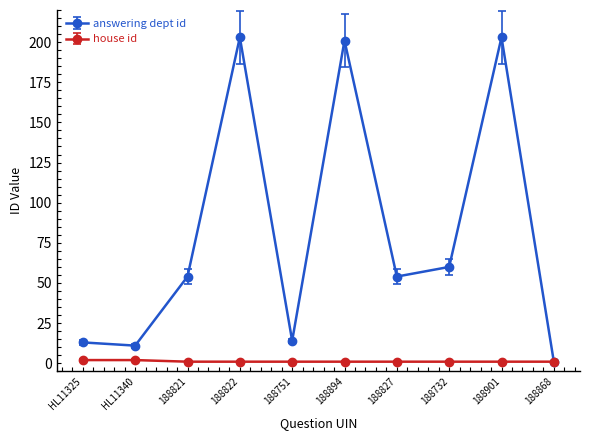

At HL11340, list the series in order from smallest to largest.

house id, answering dept id